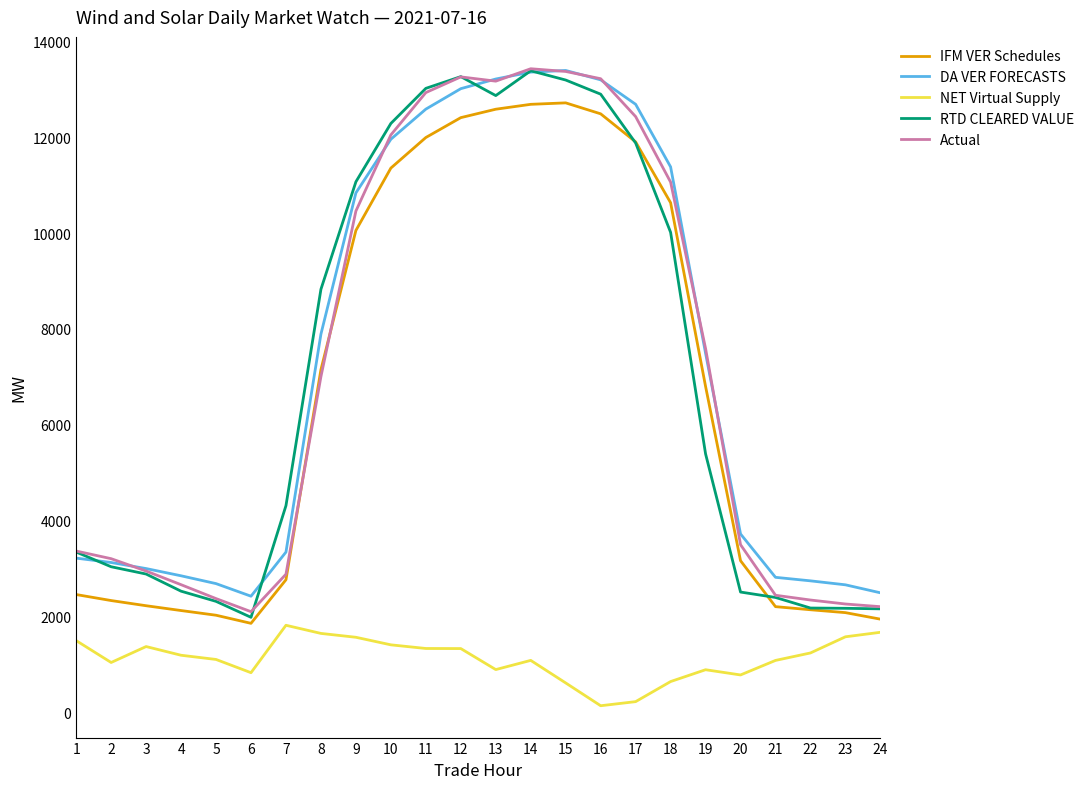

What is the spread (max minus min) of values at 21?

1731.7